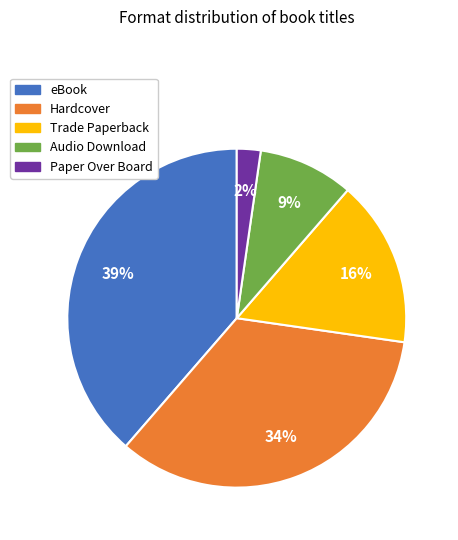

Which slice is the largest?

eBook